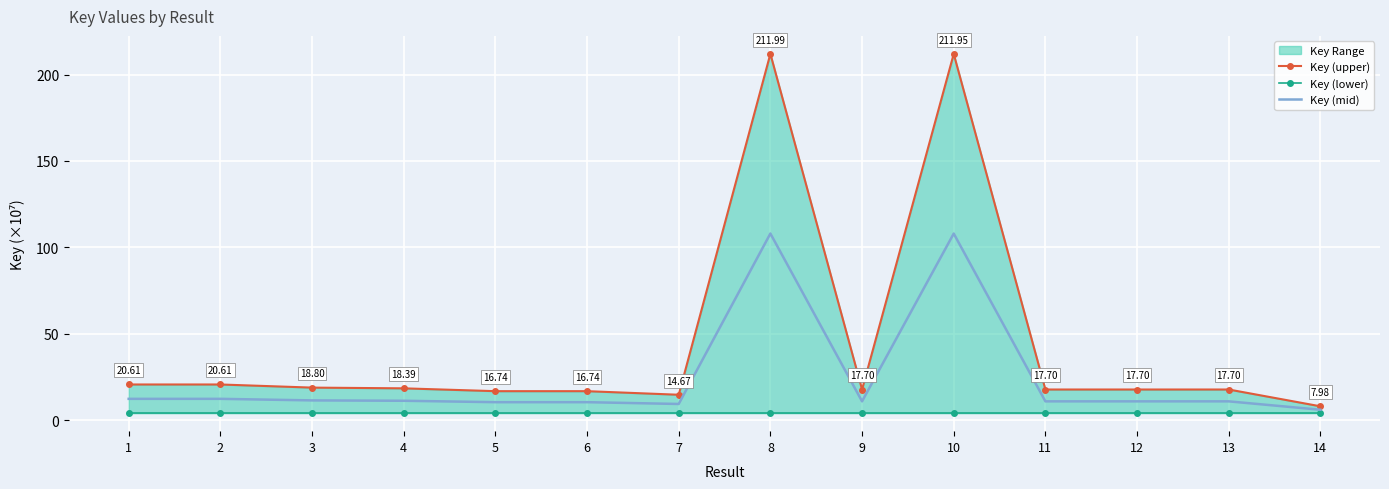

True or false: Key (mid) has a value of 108.0 at 10.

True